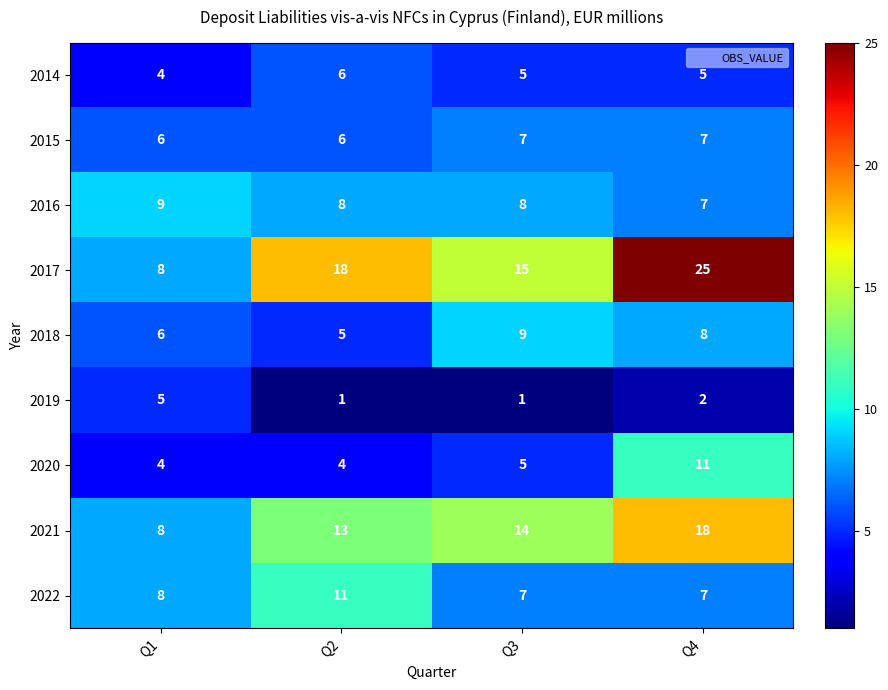

How many series are shown in this chart?

9